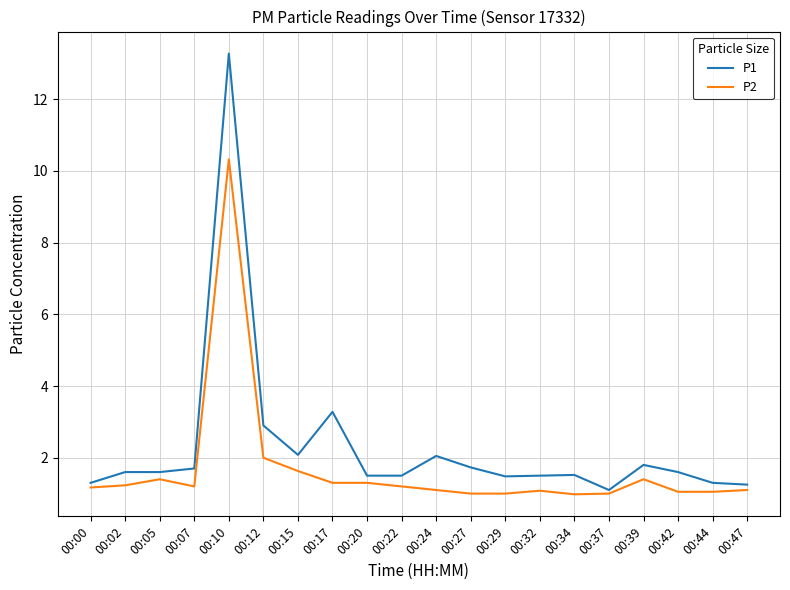

What is the sum of all P2 values?

33.5